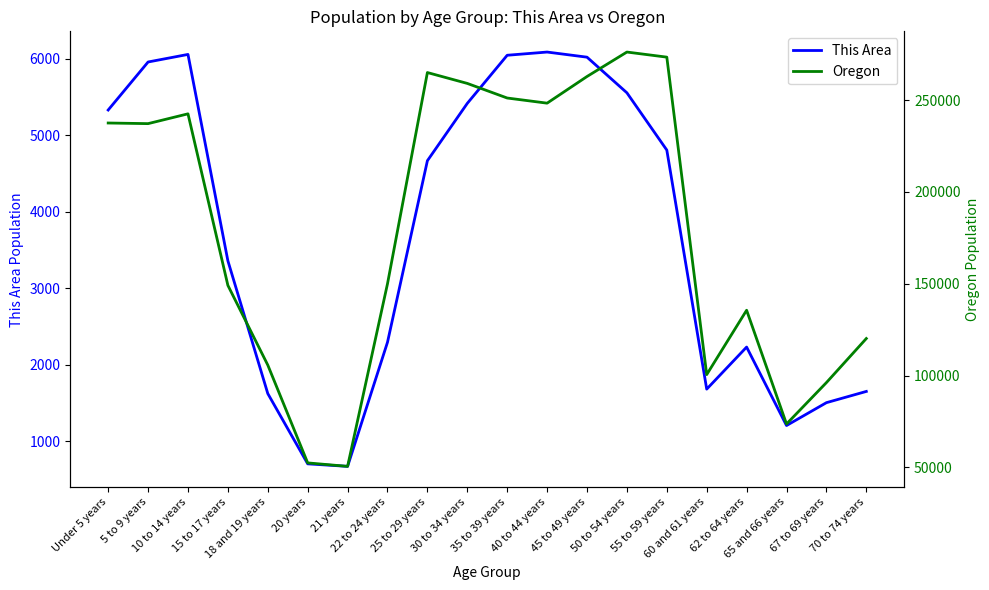

Reading left to right, list all the values displayed in this chart.

This Area: Under 5 years=5329	5 to 9 years=5957	10 to 14 years=6056	15 to 17 years=3357	18 and 19 years=1621	20 years=702	21 years=669	22 to 24 years=2292	25 to 29 years=4666	30 to 34 years=5416	35 to 39 years=6045	40 to 44 years=6087	45 to 49 years=6020	50 to 54 years=5554	55 to 59 years=4805	60 and 61 years=1679	62 to 64 years=2229	65 and 66 years=1203	67 to 69 years=1502	70 to 74 years=1649
Oregon: Under 5 years=237556	5 to 9 years=237214	10 to 14 years=242553	15 to 17 years=149130	18 and 19 years=105730	20 years=52462	21 years=50575	22 to 24 years=150011	25 to 29 years=265033	30 to 34 years=259111	35 to 39 years=251163	40 to 44 years=248362	45 to 49 years=262879	50 to 54 years=276196	55 to 59 years=273423	60 and 61 years=100551	62 to 64 years=135592	65 and 66 years=73650	67 to 69 years=96197	70 to 74 years=120194